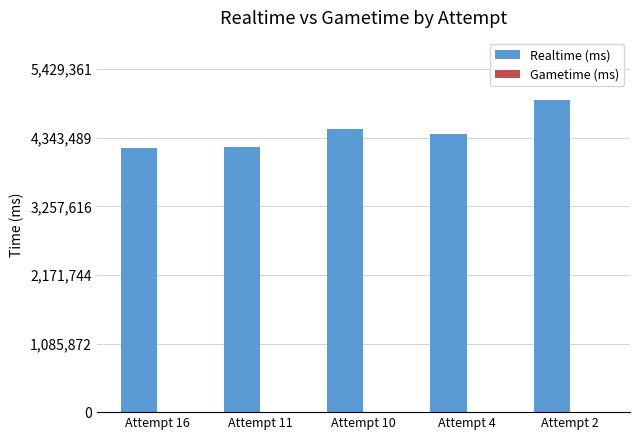

Is it true that the value at Attempt 11 is 4199103?

True